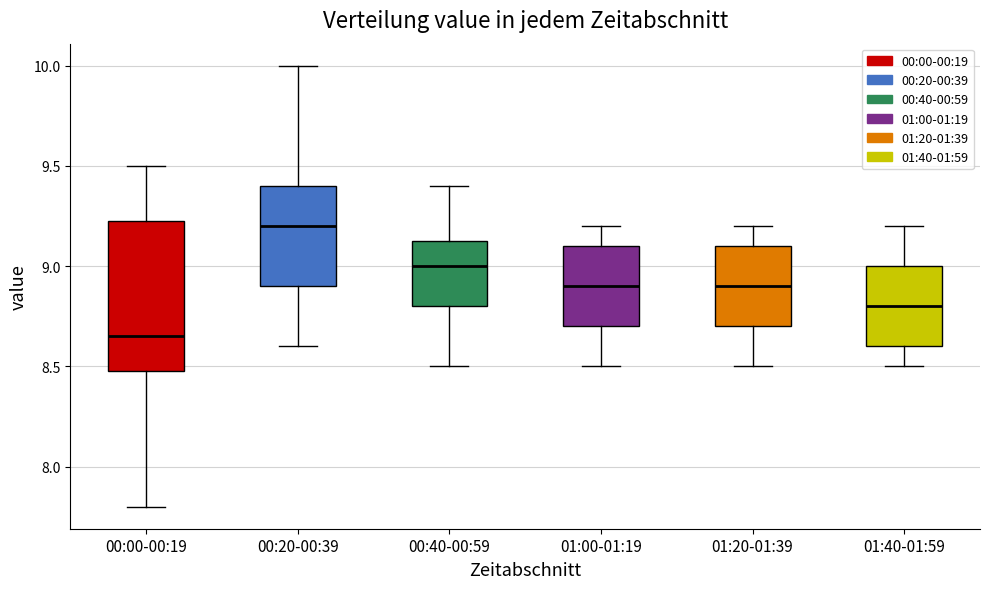

Which box's median line is the lowest?

00:00-00:19